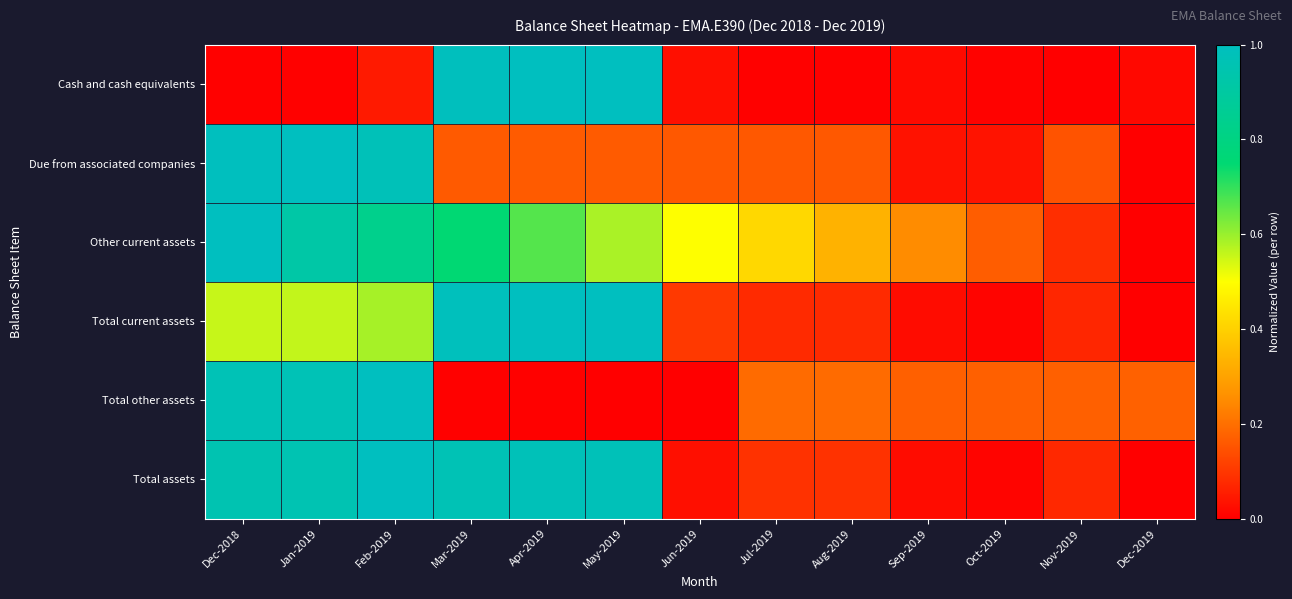

What is the maximum value shown in the chart?

1.0